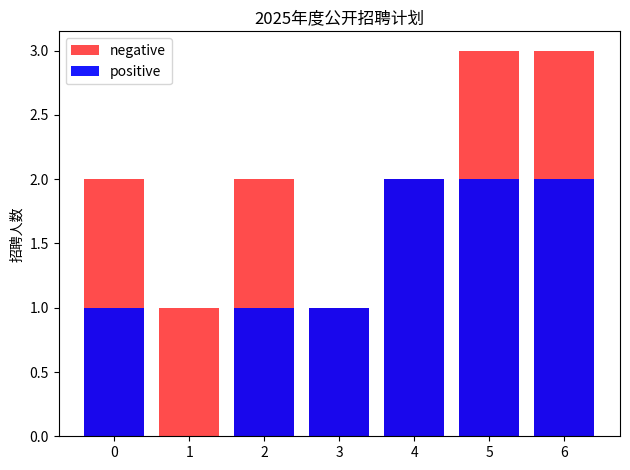

At which label does negative first exceed 2?

5